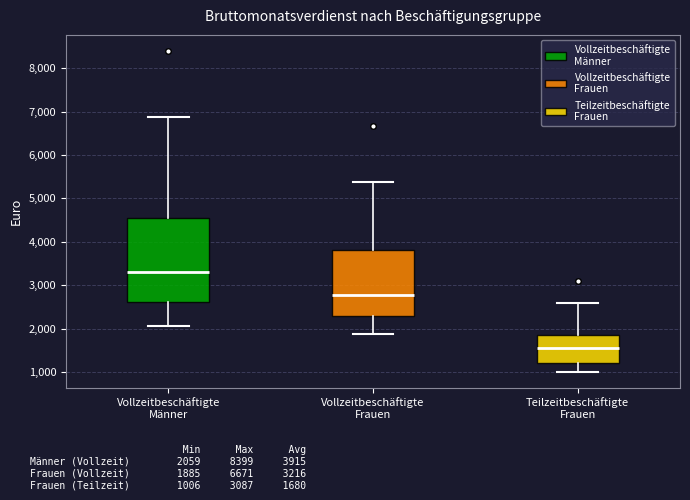

Reading left to right, read every box against the y-axis: the position of its median line, the range the box covers, and the ends of its whiskers. The values are not printed on the chart, so give them approximately, as read against the axis.

Vollzeitbeschäftigte Männer: median 3300, box 2600 to 4500, whiskers 2100 to 6900
Vollzeitbeschäftigte Frauen: median 2800, box 2300 to 3800, whiskers 1900 to 5400
Teilzeitbeschäftigte Frauen: median 1500, box 1200 to 1800, whiskers 1000 to 2600